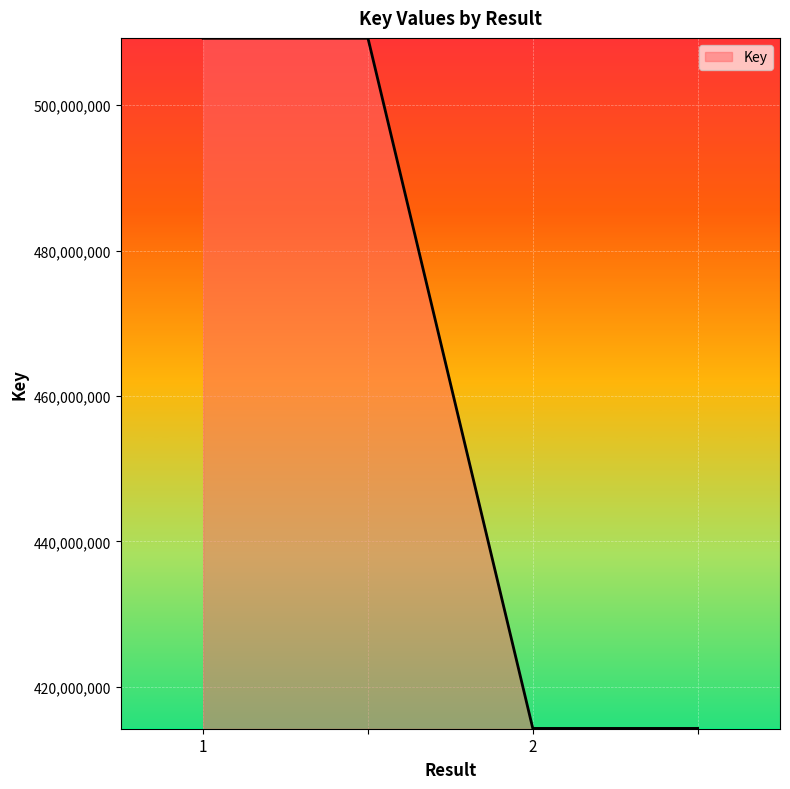

What is the minimum value shown in the chart?

414286634